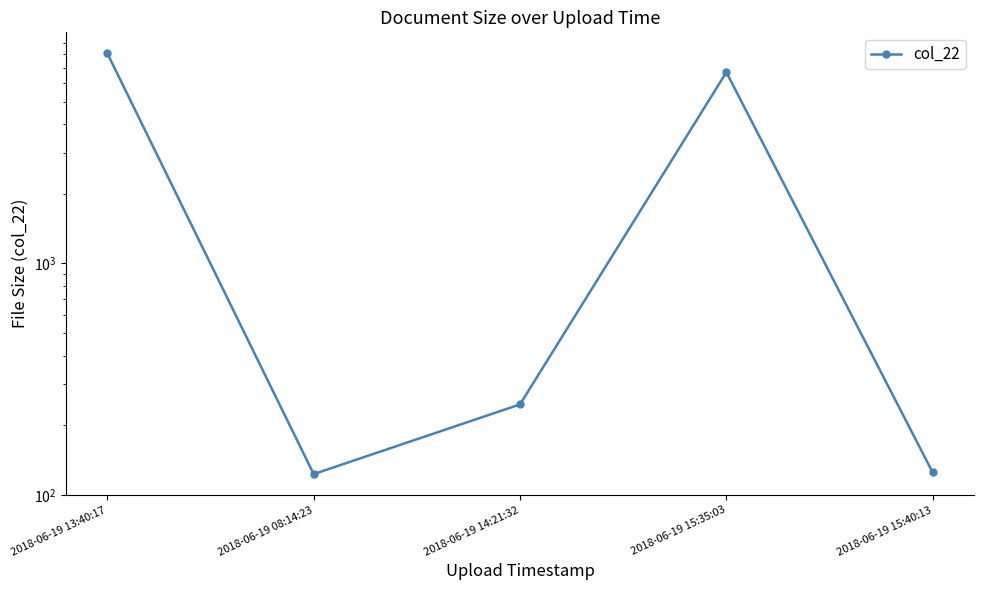

How many interior local valleys (lower than both neighbors) does the data have?

1